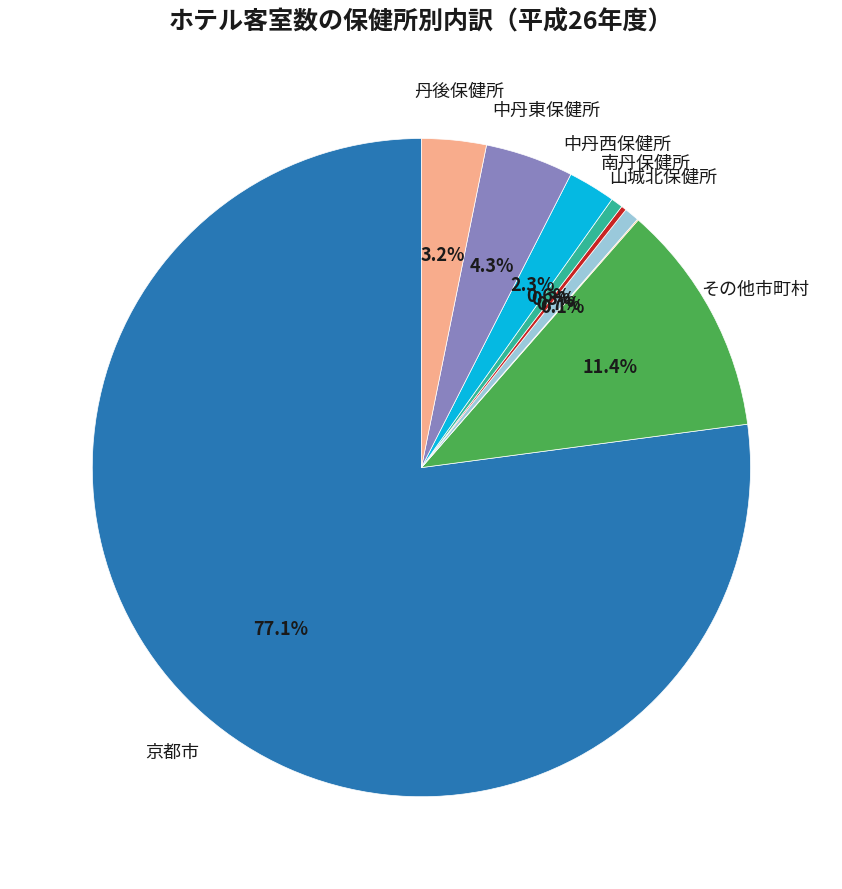

Is there a majority slice in this chart?

Yes